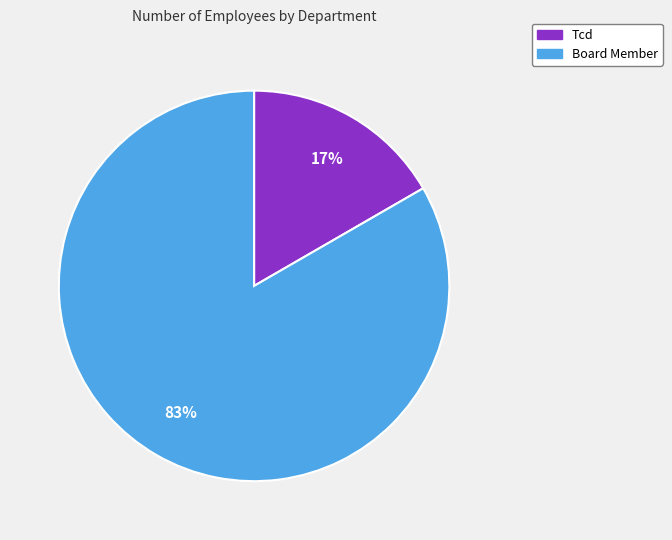

To the nearest percent, what percentage of the pie is Board Member?

83%